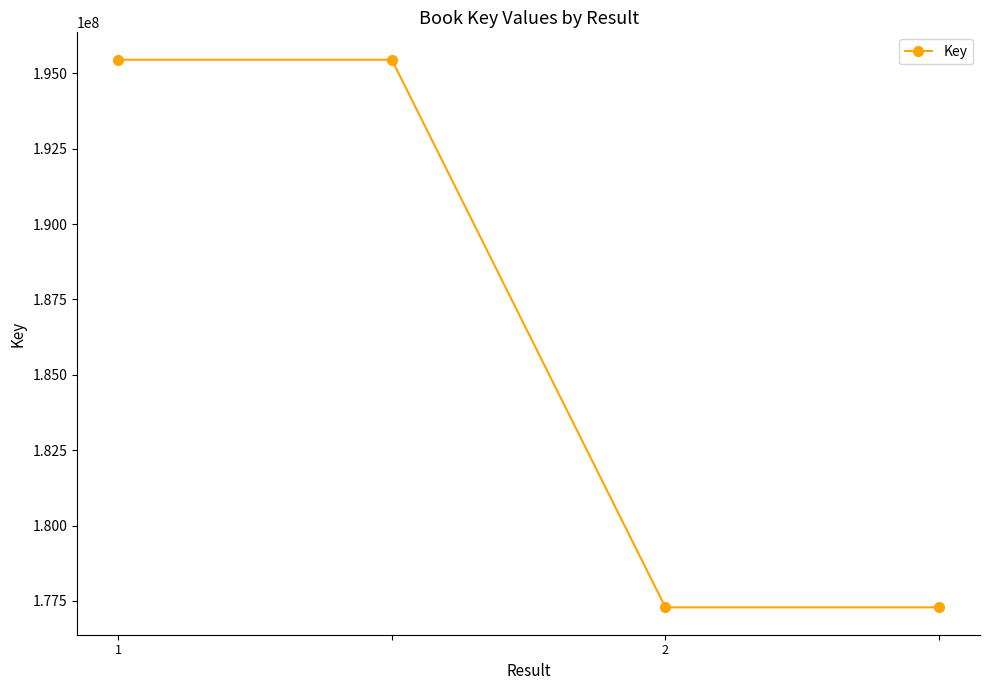

What is the average value?

186370538